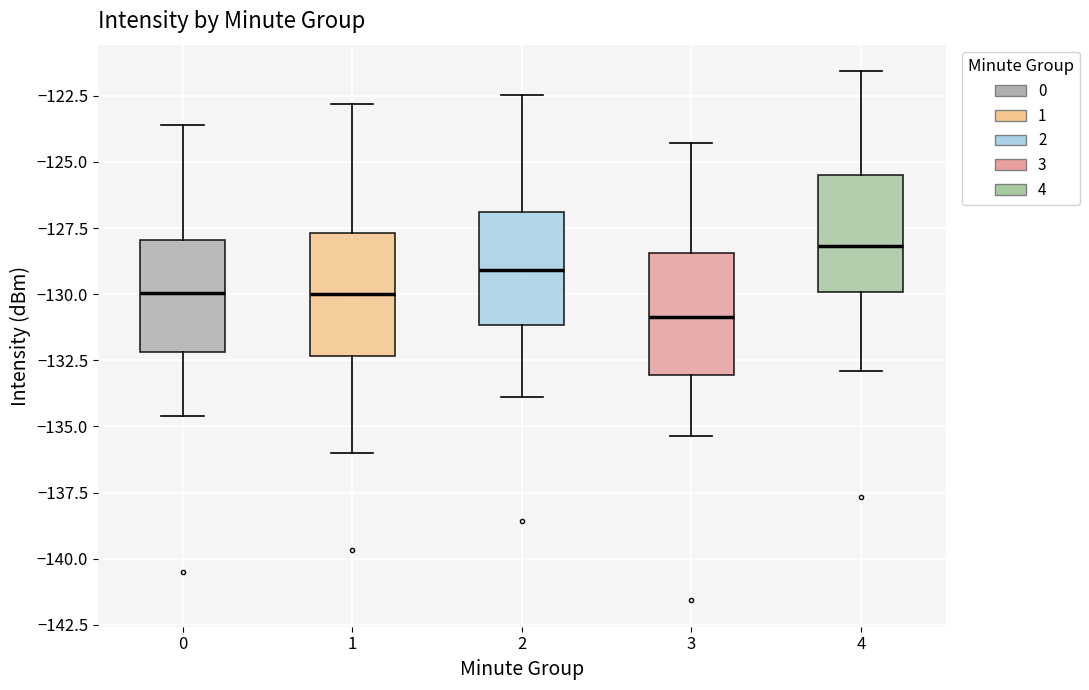

Reading left to right, transcribe this box plot: for each box, give where its median line is, the range the box spans, and where its two whiskers end, as read against the y-axis. The values are not printed on the chart, so give them approximately, as read against the axis.

0: median -130.0, box -132.0 to -128.0, whiskers -134.5 to -123.5
1: median -130.0, box -132.5 to -127.5, whiskers -136.0 to -123.0
2: median -129.0, box -131.0 to -127.0, whiskers -134.0 to -122.5
3: median -131.0, box -133.0 to -128.5, whiskers -135.5 to -124.5
4: median -128.0, box -130.0 to -125.5, whiskers -133.0 to -121.5